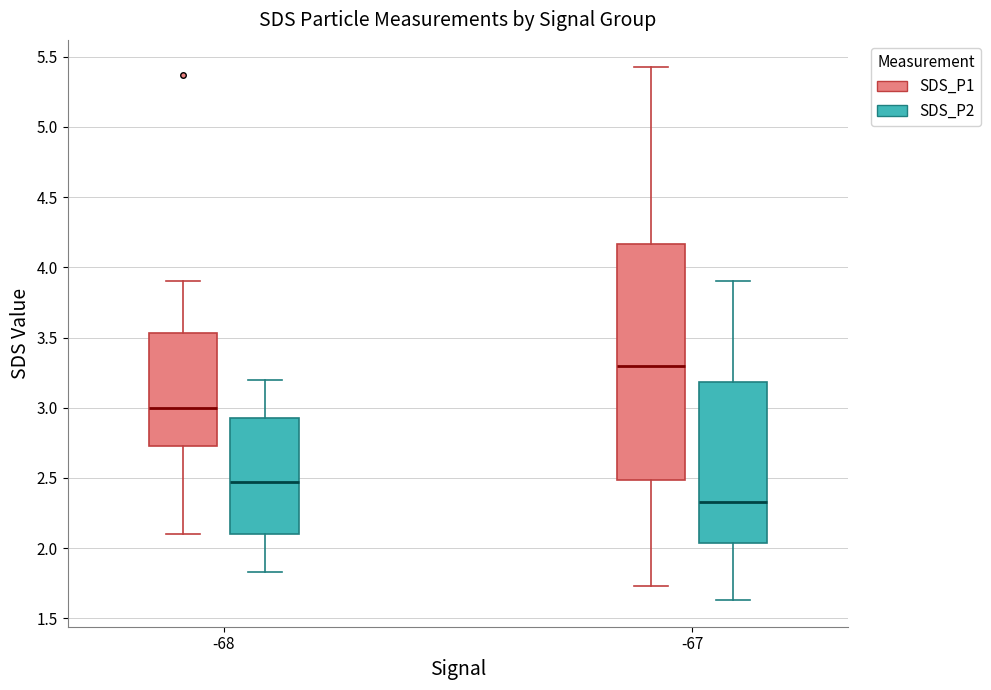

Which box is the tallest, from its lower edge to its upper edge?

-67 (SDS_P1)